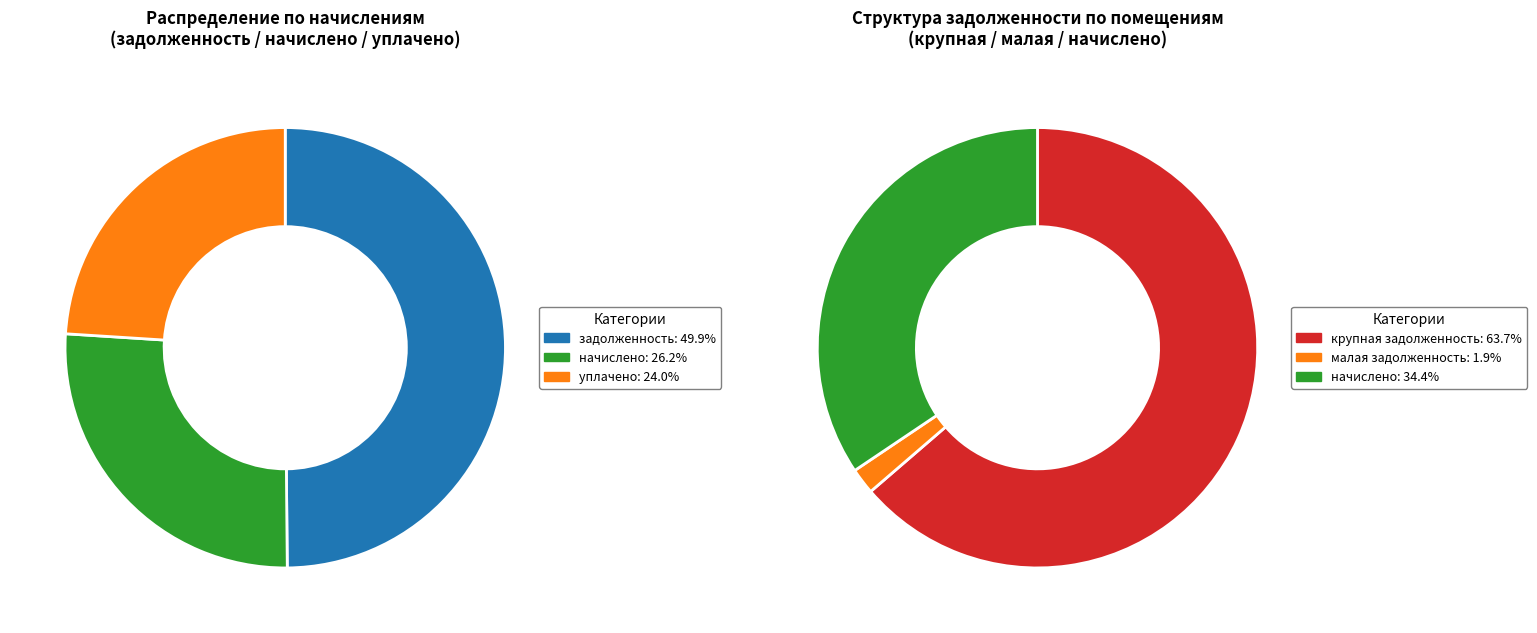

Is 18 the majority of the pie?

No